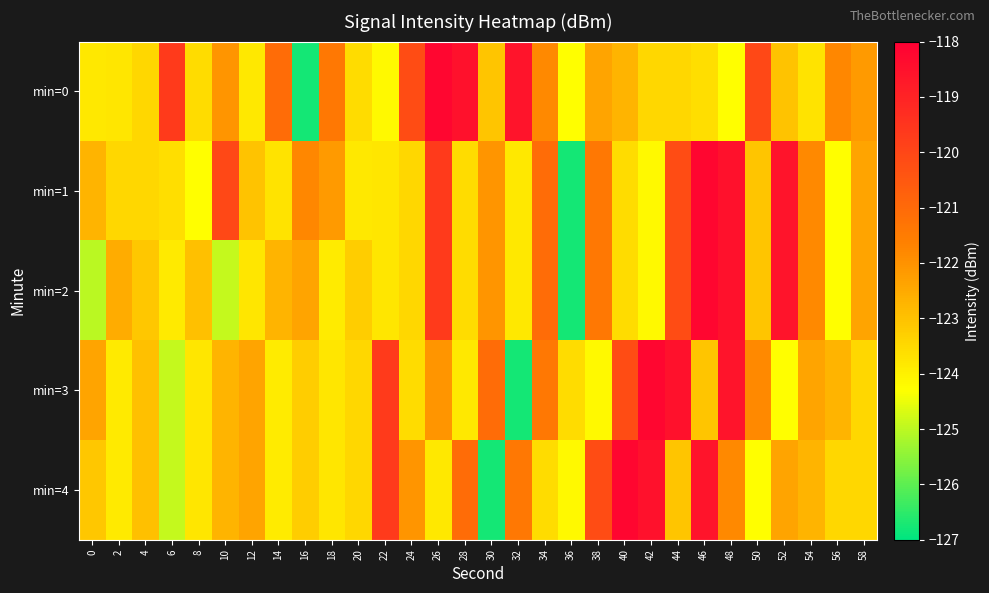

What is the total value across all series at 2?

-617.5